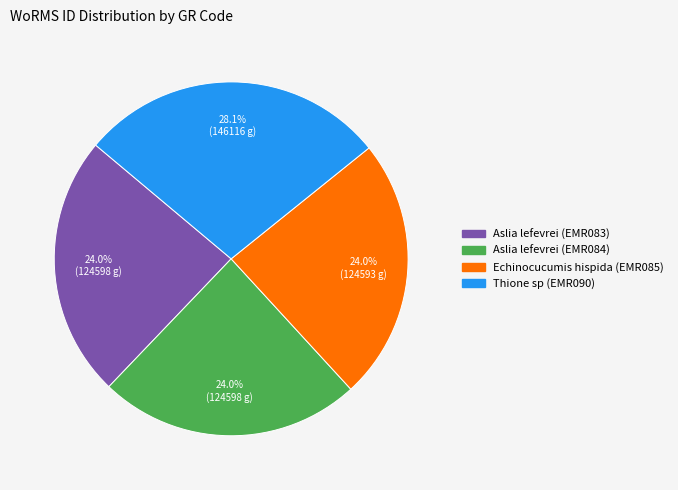

Which slice is the largest?

Thione sp (EMR090)